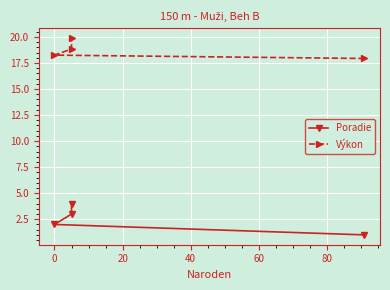

Is this an area chart (filled region under the line)?

No